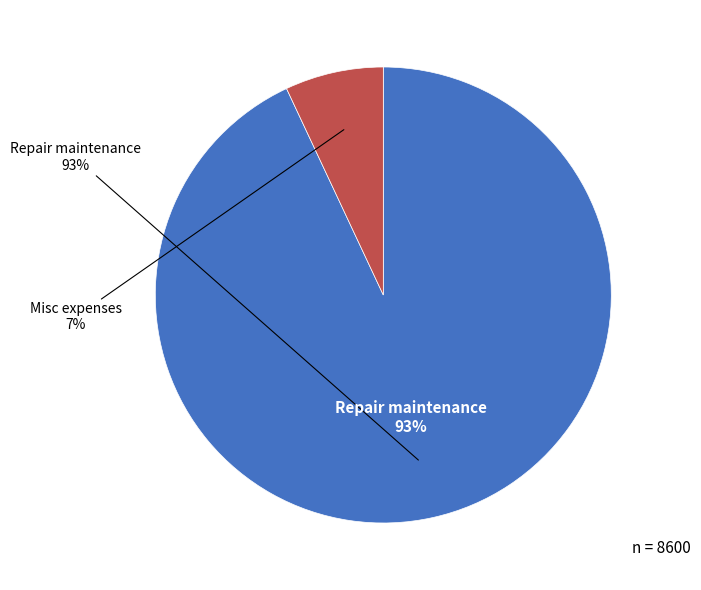

Rank the categories by value from lowest to highest.

Misc expenses, Repair maintenance